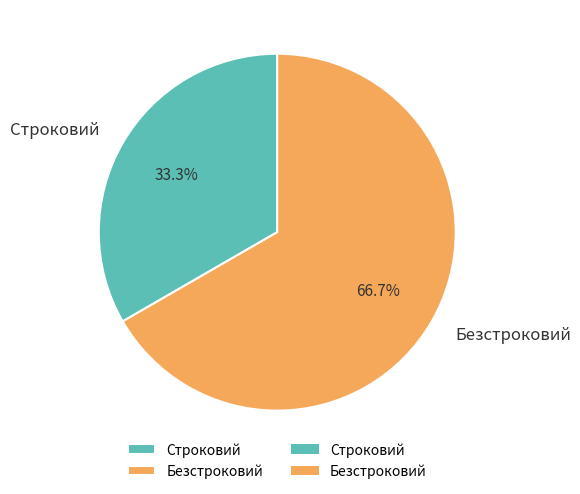

Count the number of slices in the pie.

2